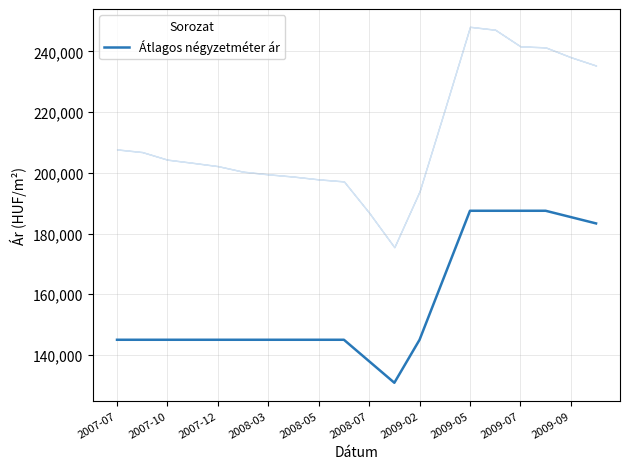

What is the maximum value for Átlagos négyzetméter ár?

187500